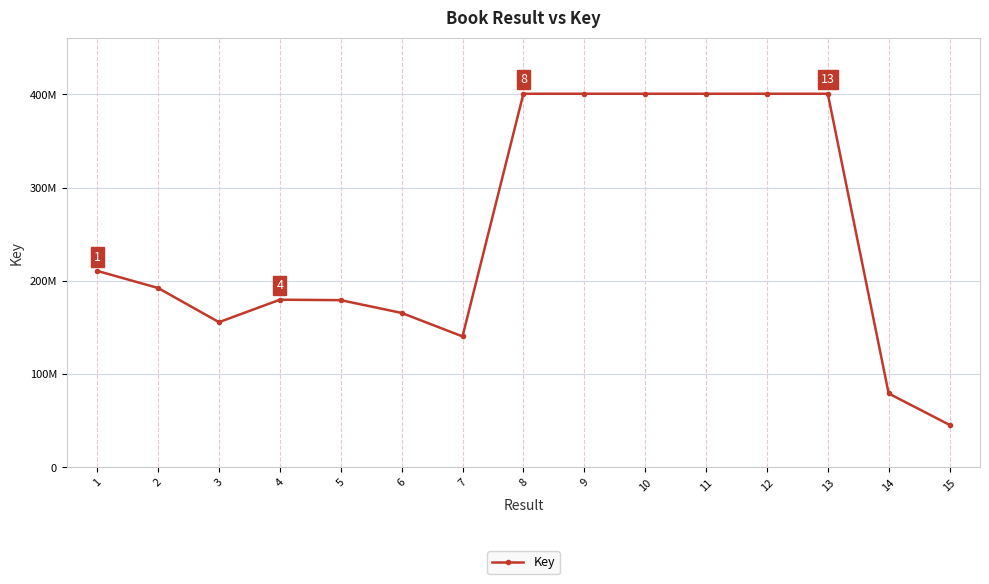

The chart shows a value of 165667256 at 6. True or false?

True